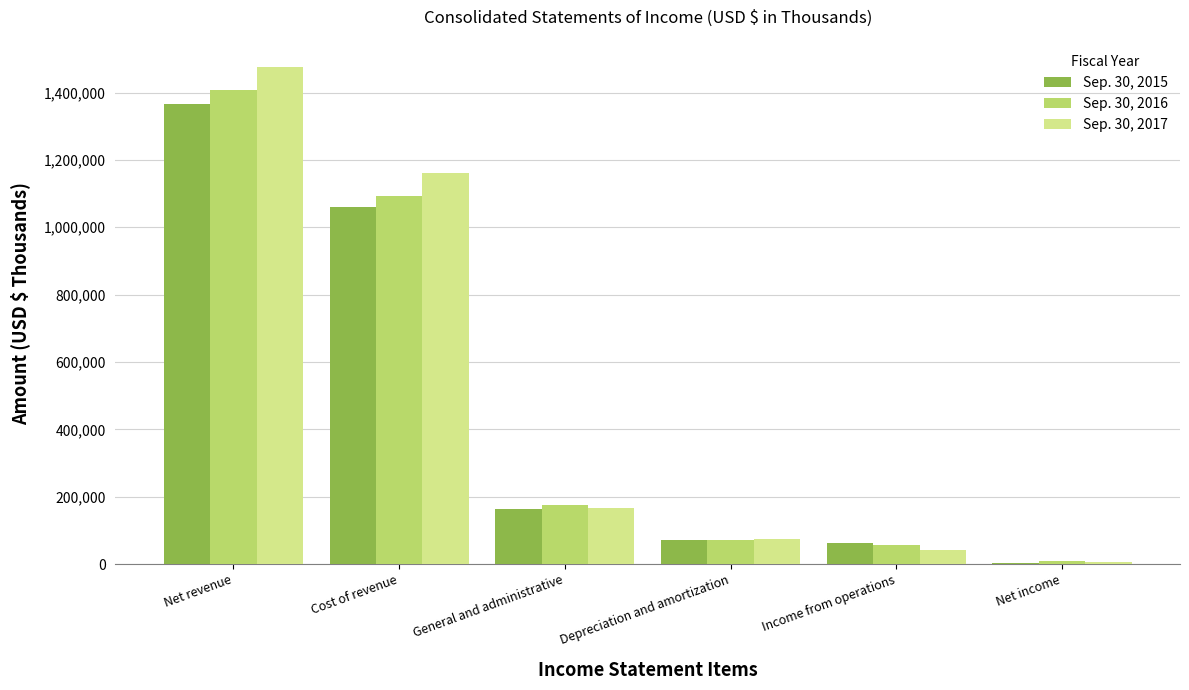

Is it true that Sep. 30, 2016 equals 57696 at Income from operations?

True